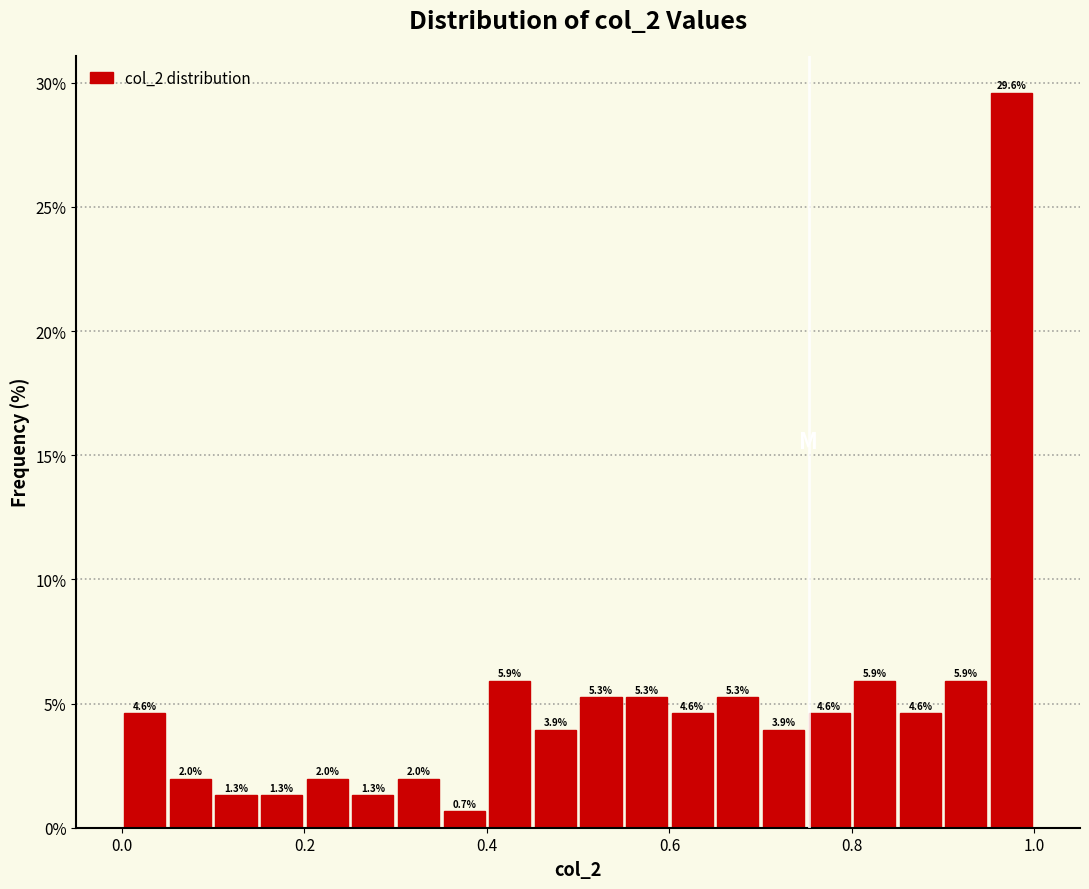

Around what value on the x-axis is the tallest bar? Give the approximate position of its centre, as read against the axis.

0.98